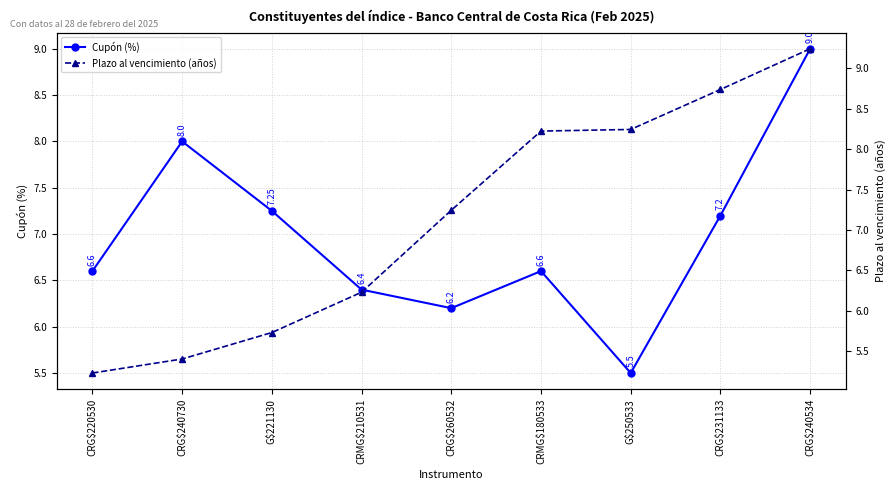

What is the spread (max minus min) of values at G$250533?

2.7